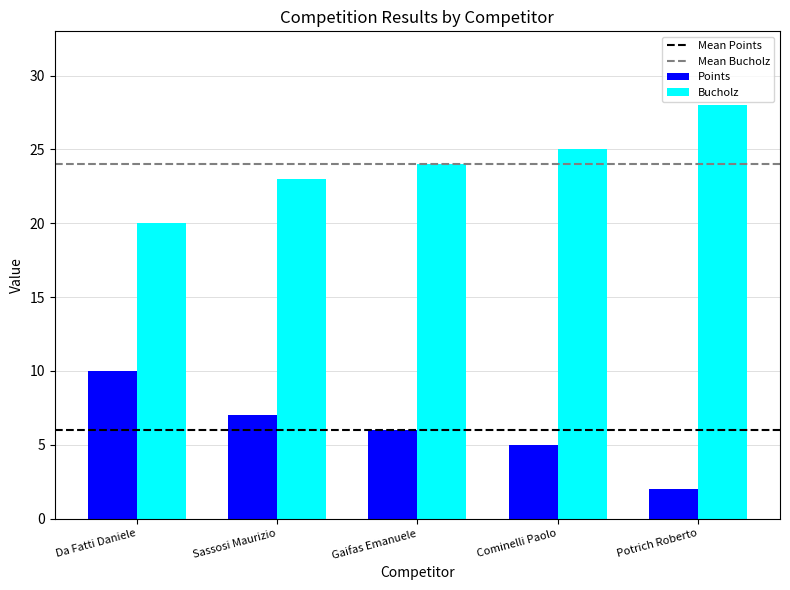

How many series are shown in this chart?

2